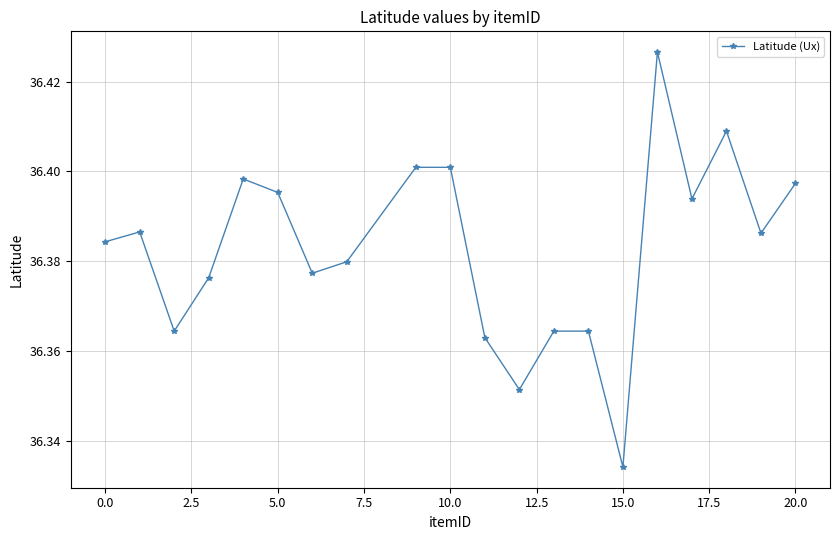

How many lines are shown in the chart?

1